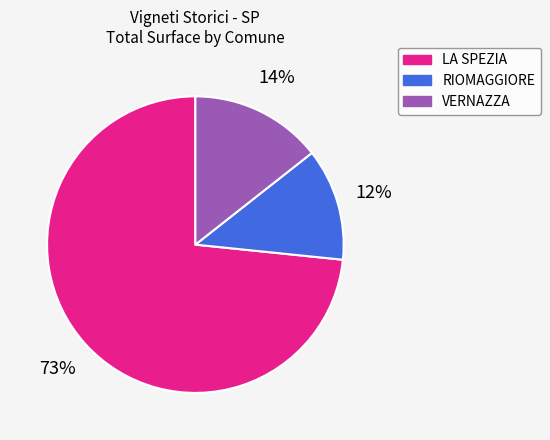

To the nearest percent, what is the combined percentage of RIOMAGGIORE and LA SPEZIA?

86%